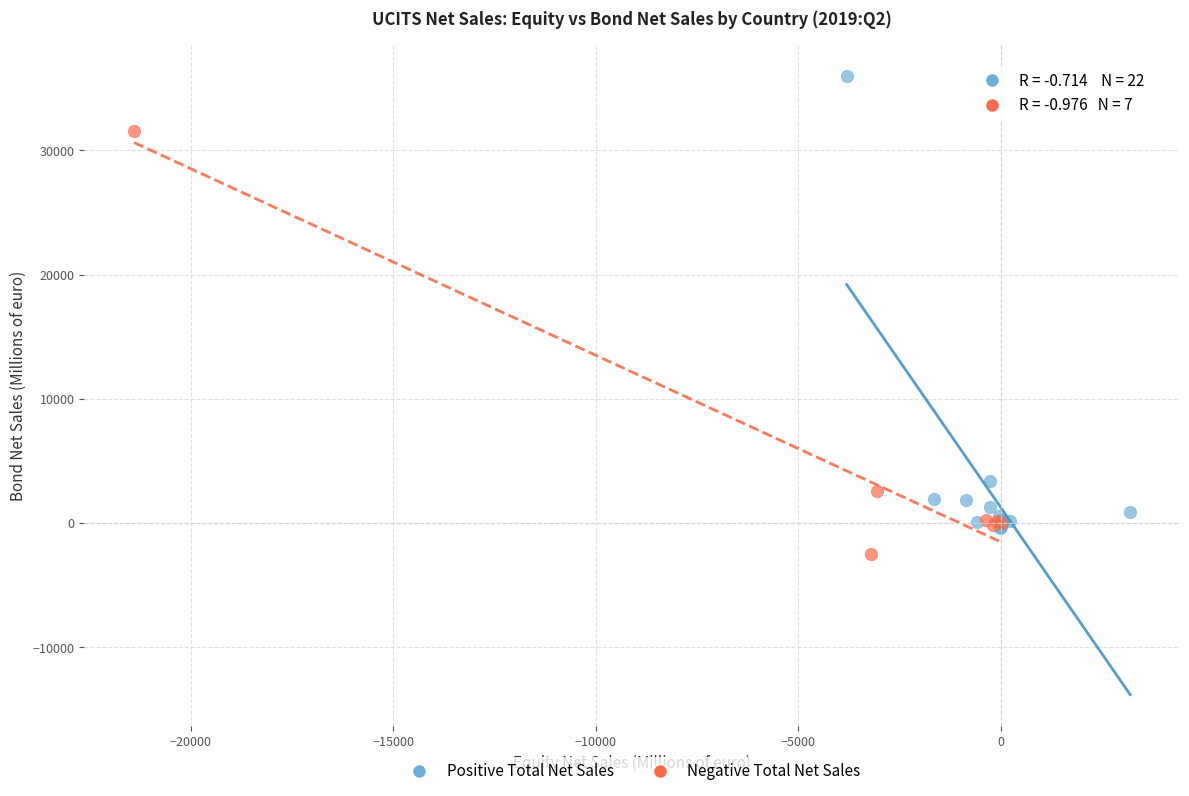

Which series contains the lowest Y value?

Negative Total Net Sales